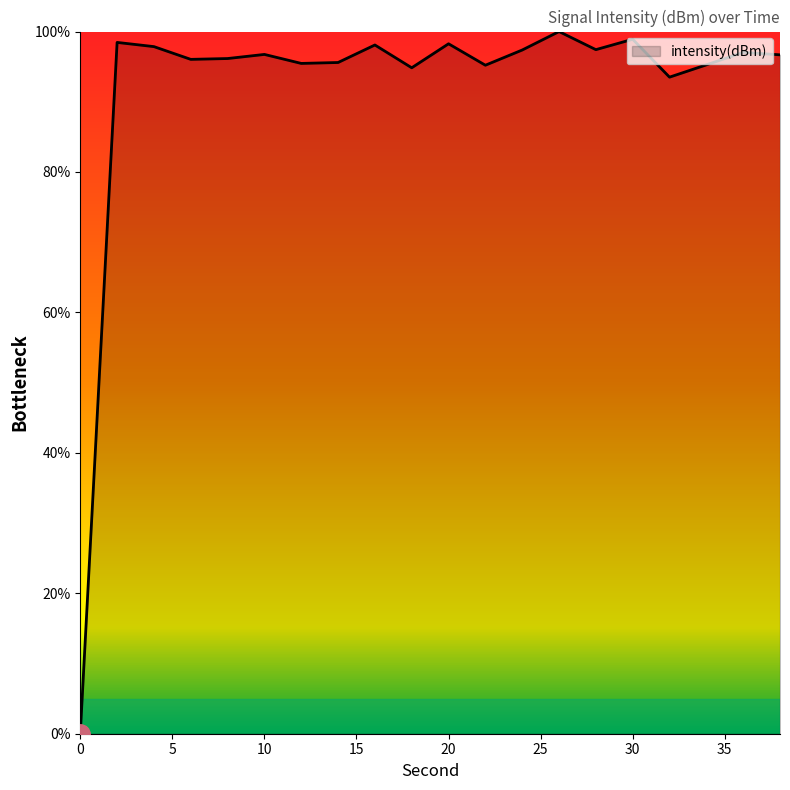

How many positive values are there?

19